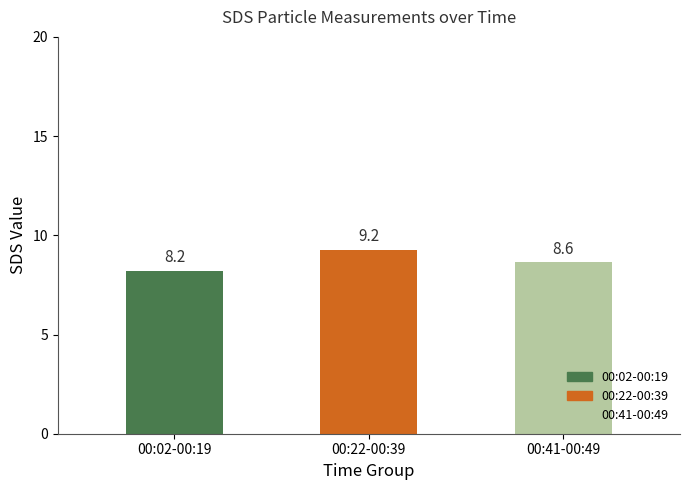

True or false: the data shows 16.4 at 00:22-00:39.

False